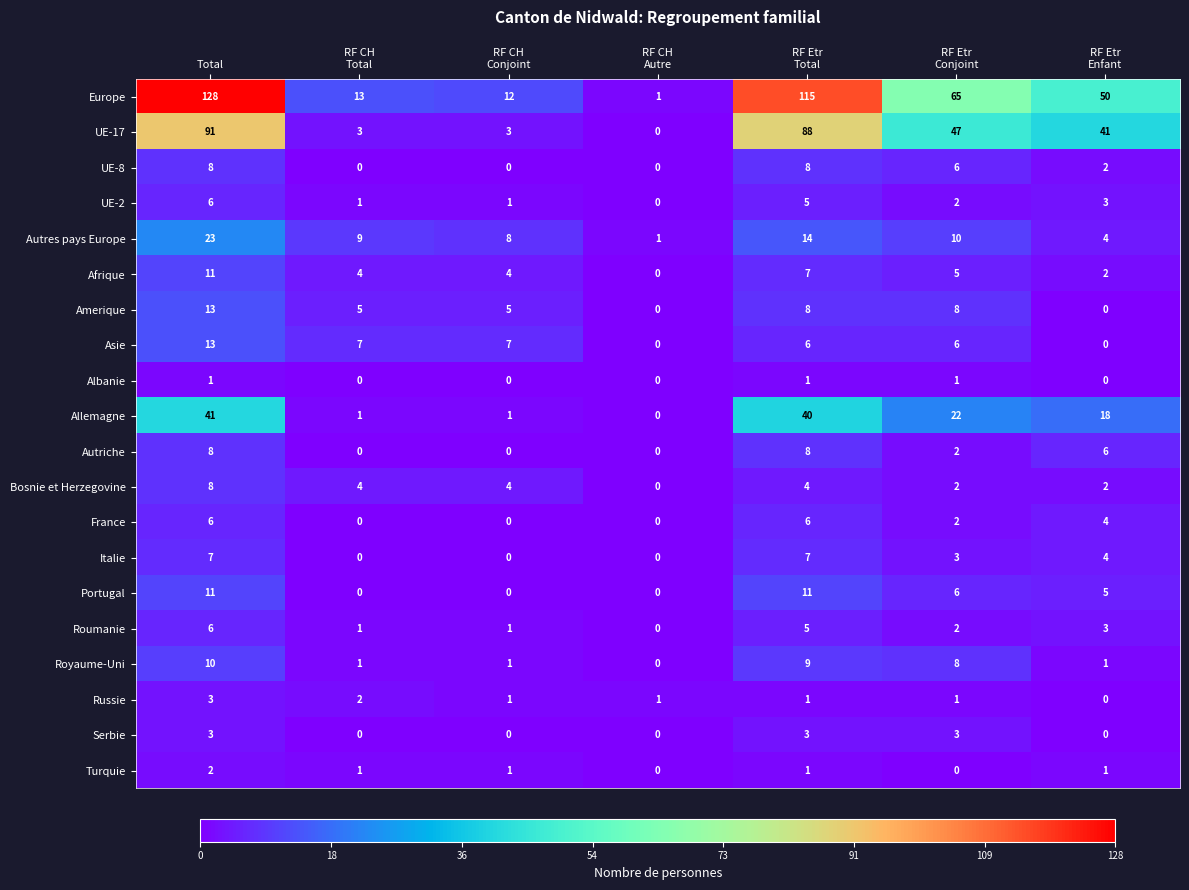

Which series has the largest total across all categories?

Europe